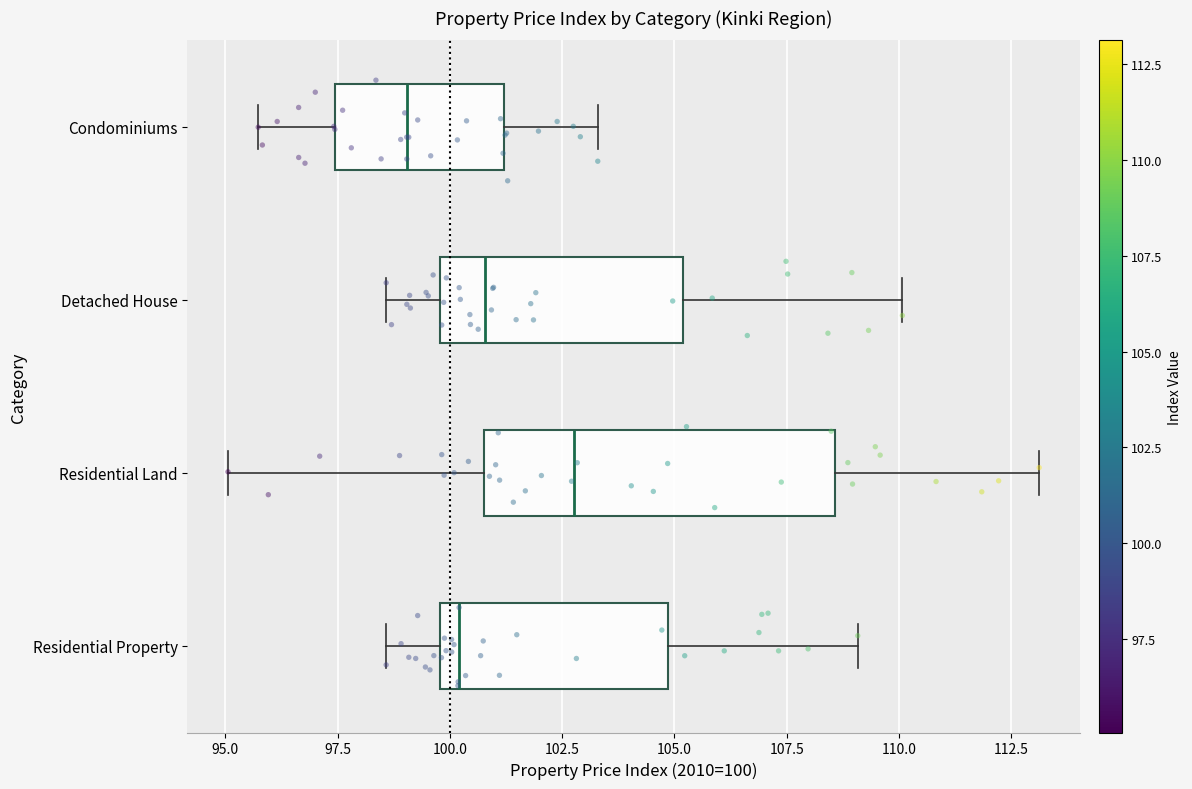

Comparing the boxes themselves (not the whiskers), which one is the widest?

Residential Land